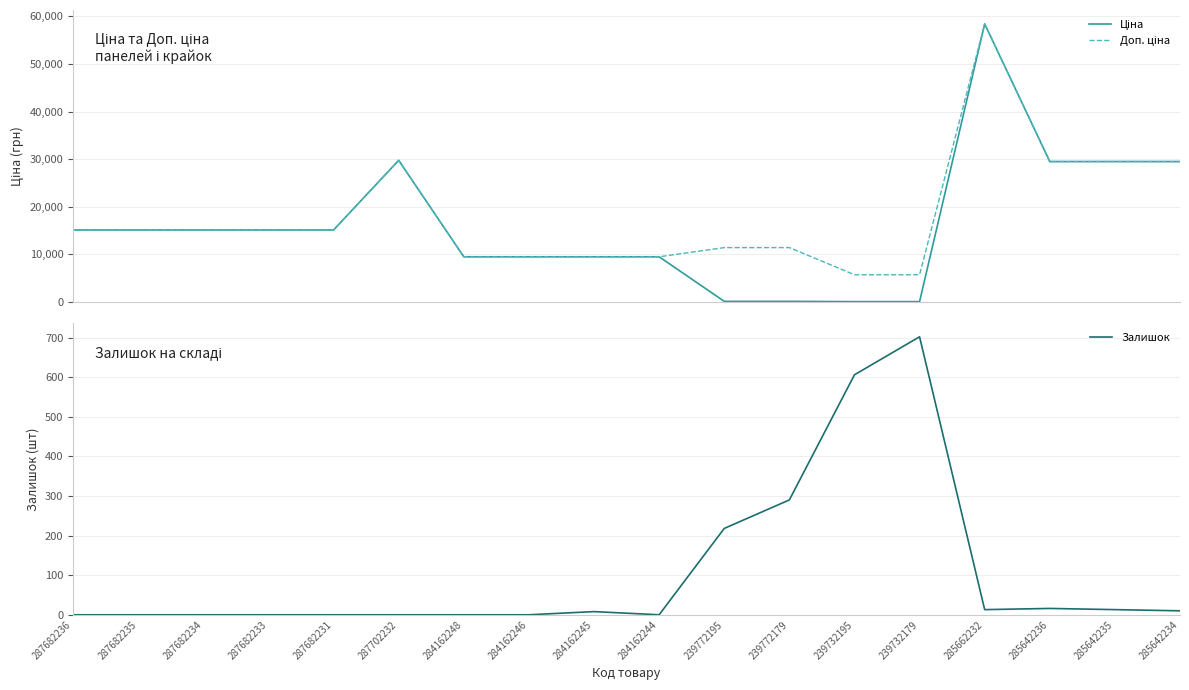

Between 287682235 and 287682233, which series saw the biggest shift?

Ціна